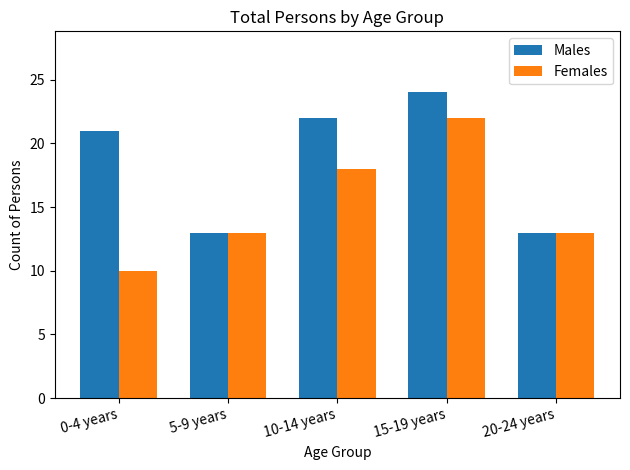

What is the maximum value shown in the chart?

24